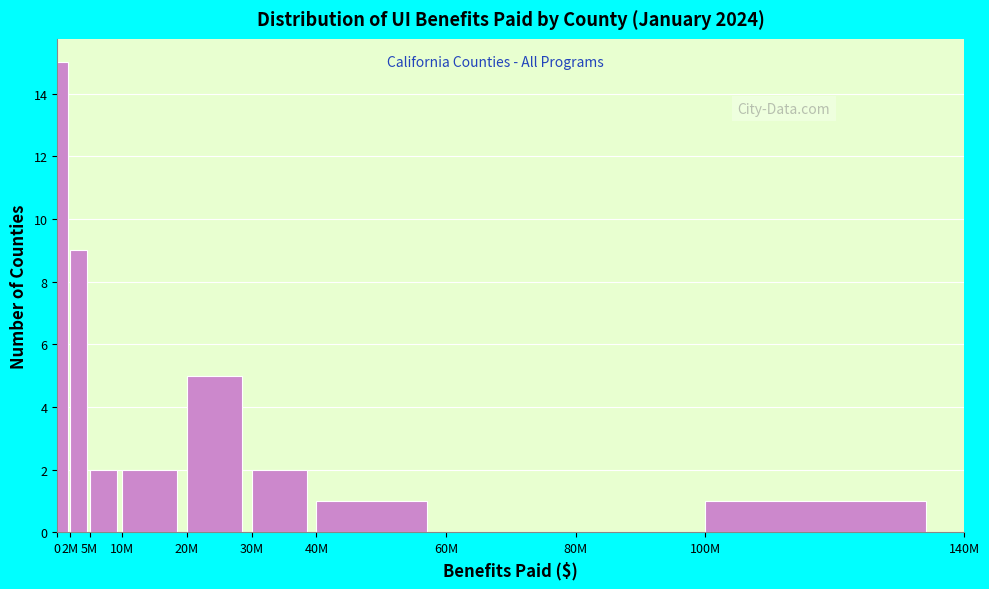

Reading right to left, transcribe all the data shown in this chart.

100M=1	80M=0	60M=0	40M=1	30M=2	20M=5	10M=2	5M=2	2M=9	0=15